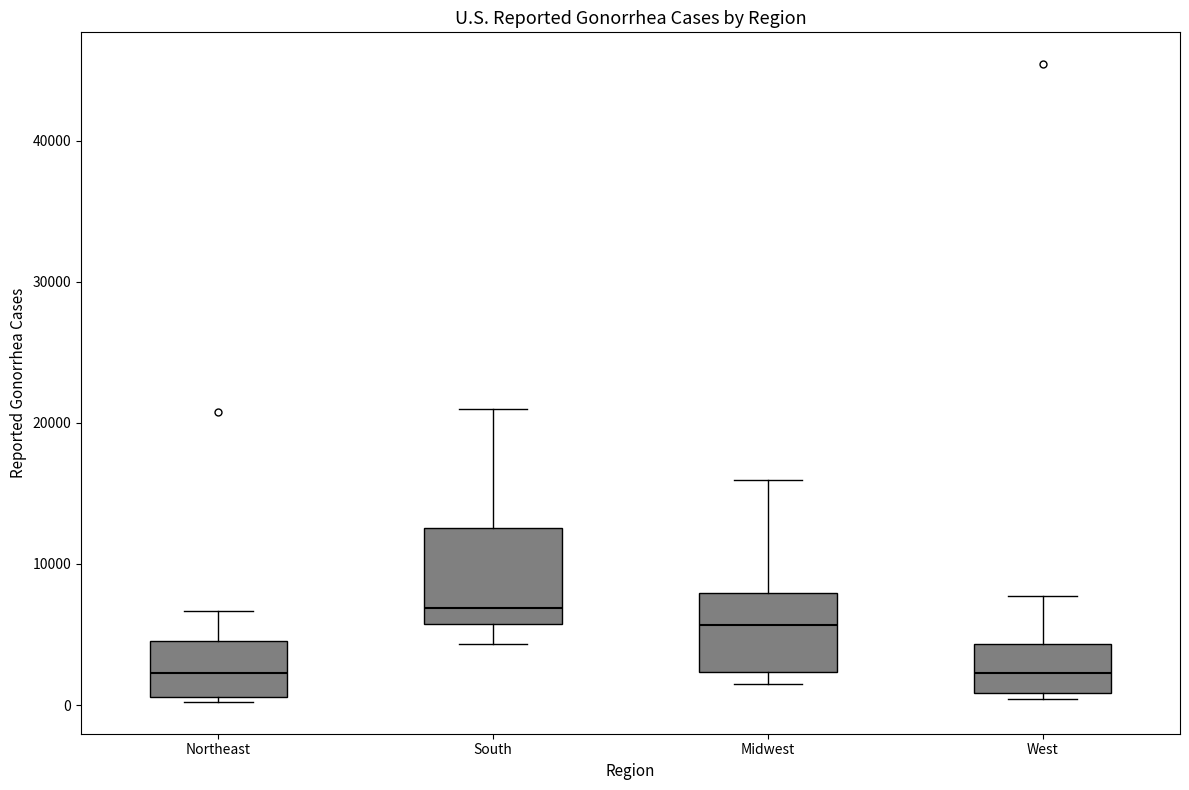

Reading left to right, read every box against the y-axis: the position of its median line, the range the box covers, and the ends of its whiskers. The values are not printed on the chart, so give them approximately, as read against the axis.

Northeast: median 2000, box 1000 to 5000, whiskers 0 to 7000
South: median 7000, box 6000 to 13000, whiskers 4000 to 21000
Midwest: median 6000, box 2000 to 8000, whiskers 1000 to 16000
West: median 2000, box 1000 to 4000, whiskers 0 to 8000